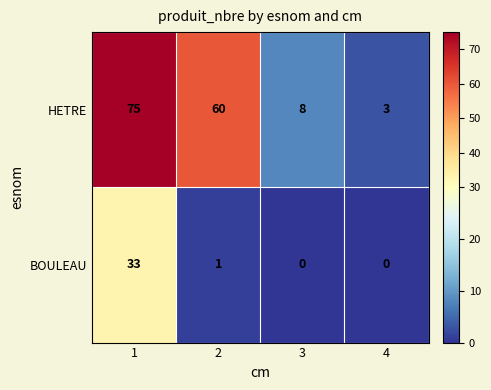

Rank the series at 2 from highest to lowest value.

HETRE, BOULEAU